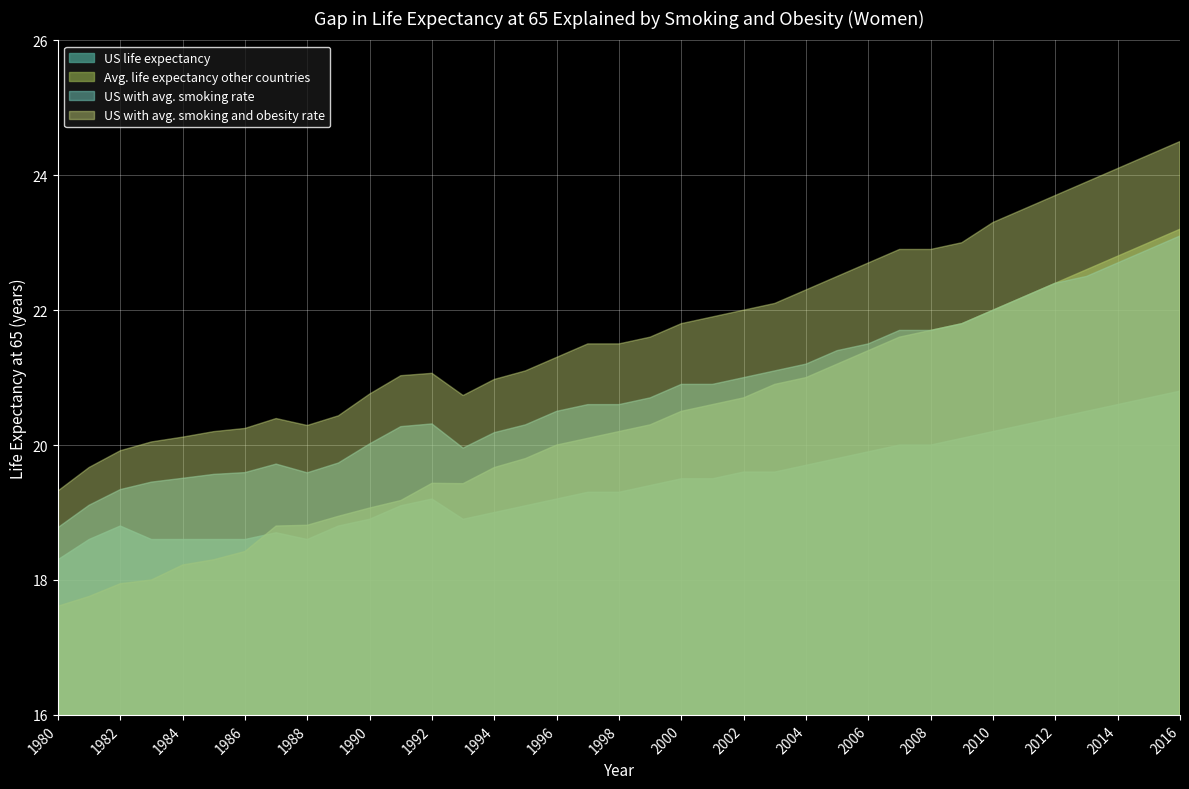

Reading right to left, transcribe all the data shown in this chart.

US life expectancy: 20.8	20.7	20.6	20.5	20.4	20.3	20.2	20.1	20.0	20.0	19.9	19.8	19.7	19.6	19.6	19.5	19.5	19.4	19.3	19.3	19.2	19.1	19.0	18.9	19.2	19.1	18.9	18.8	18.6	18.7	18.6	18.6	18.6	18.6	18.8	18.6	18.3
Avg. life expectancy other countries: 23.2	23.0	22.8	22.6	22.4	22.2	22.0	21.8	21.7	21.6	21.4	21.2	21.0	20.9	20.7	20.6	20.5	20.3	20.2	20.1	20.0	19.8	19.7	19.4	19.4	19.2	19.1	18.9	18.8	18.8	18.4	18.3	18.2	18.0	17.9	17.8	17.6
US with avg. smoking rate: 23.1	22.9	22.7	22.5	22.4	22.2	22.0	21.8	21.7	21.7	21.5	21.4	21.2	21.1	21.0	20.9	20.9	20.7	20.6	20.6	20.5	20.3	20.2	20.0	20.3	20.3	20.0	19.7	19.6	19.7	19.6	19.6	19.5	19.5	19.3	19.1	18.8
US with avg. smoking and obesity rate: 24.5	24.3	24.1	23.9	23.7	23.5	23.3	23.0	22.9	22.9	22.7	22.5	22.3	22.1	22.0	21.9	21.8	21.6	21.5	21.5	21.3	21.1	21.0	20.7	21.1	21.0	20.8	20.4	20.3	20.4	20.2	20.2	20.1	20.0	19.9	19.7	19.3